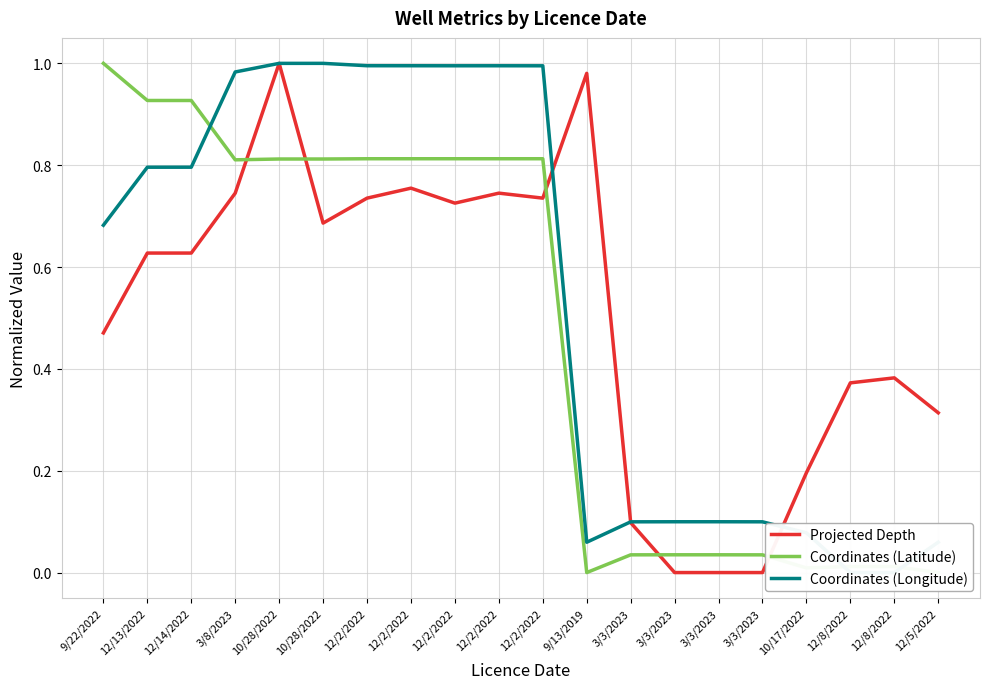

At 12/2/2022, list the series in order from largest to smallest.

Coordinates (Longitude), Coordinates (Latitude), Projected Depth